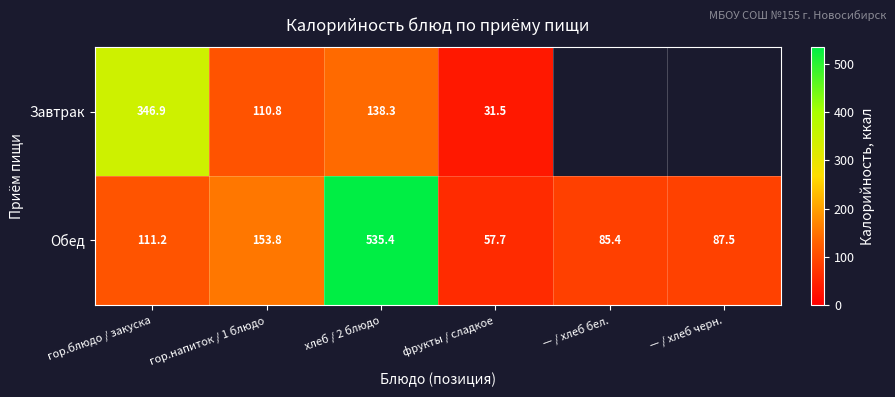

Rank the series at фрукты / сладкое from lowest to highest value.

Завтрак, Обед